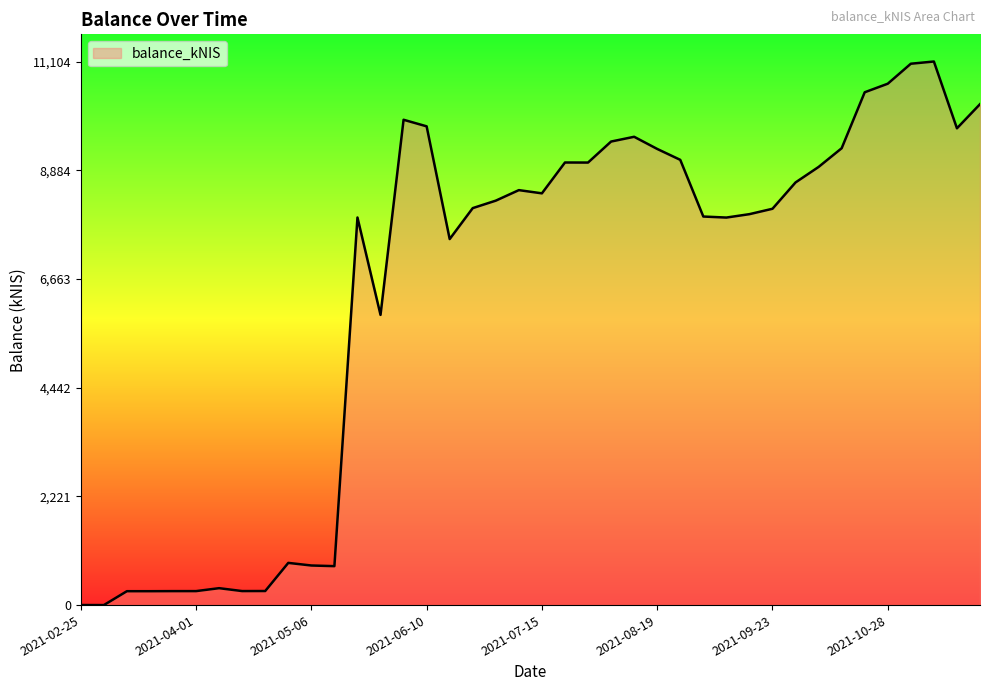

What is the difference between the maximum and minimum values?

11104.4